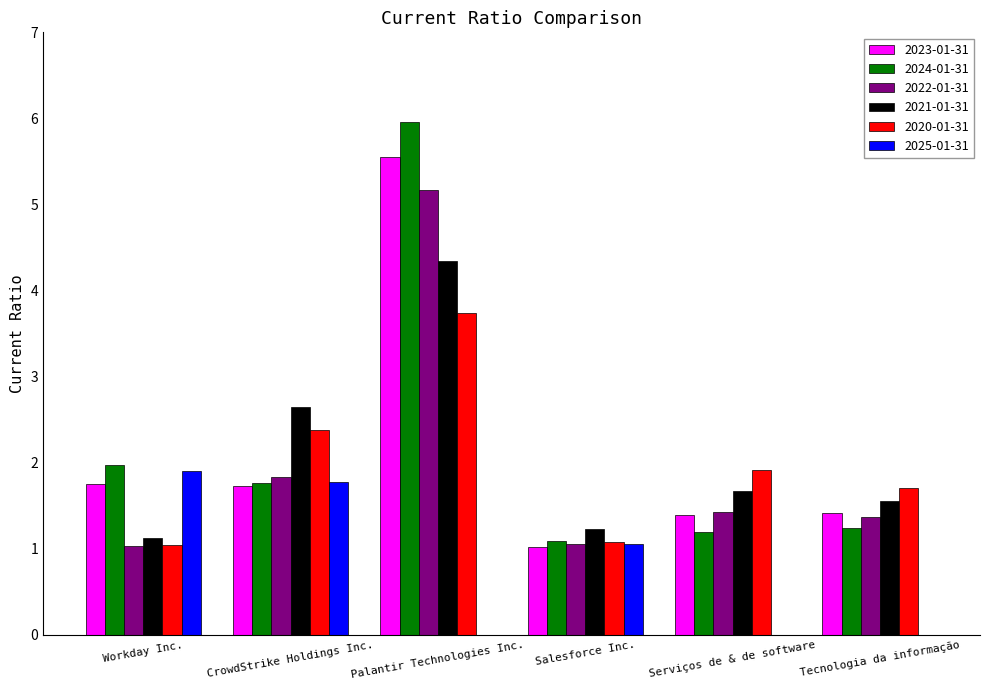

How many distinct data groups are displayed?

6